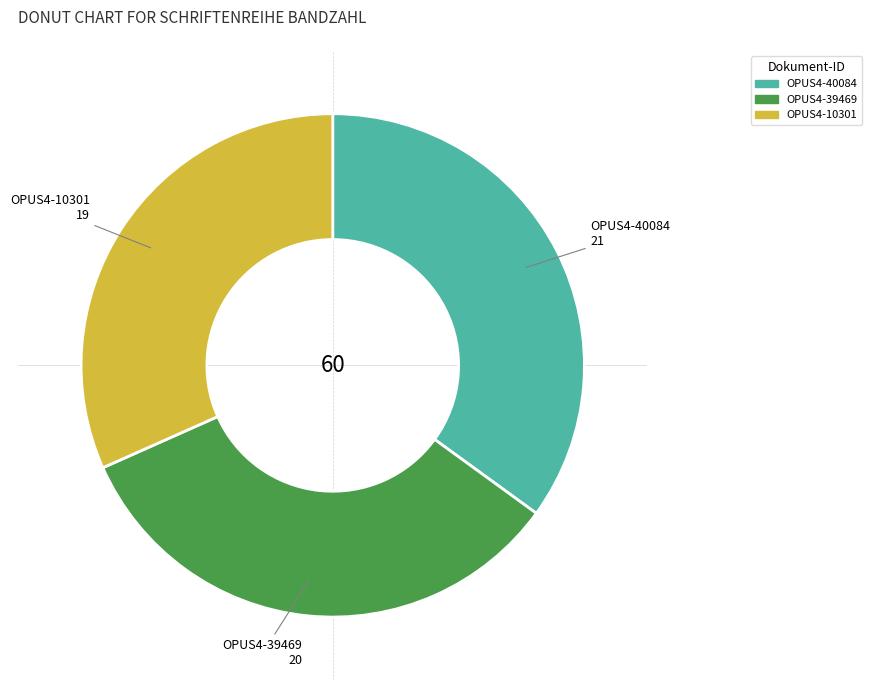

Do OPUS4-10301 and OPUS4-40084 together represent more than half of the pie?

Yes